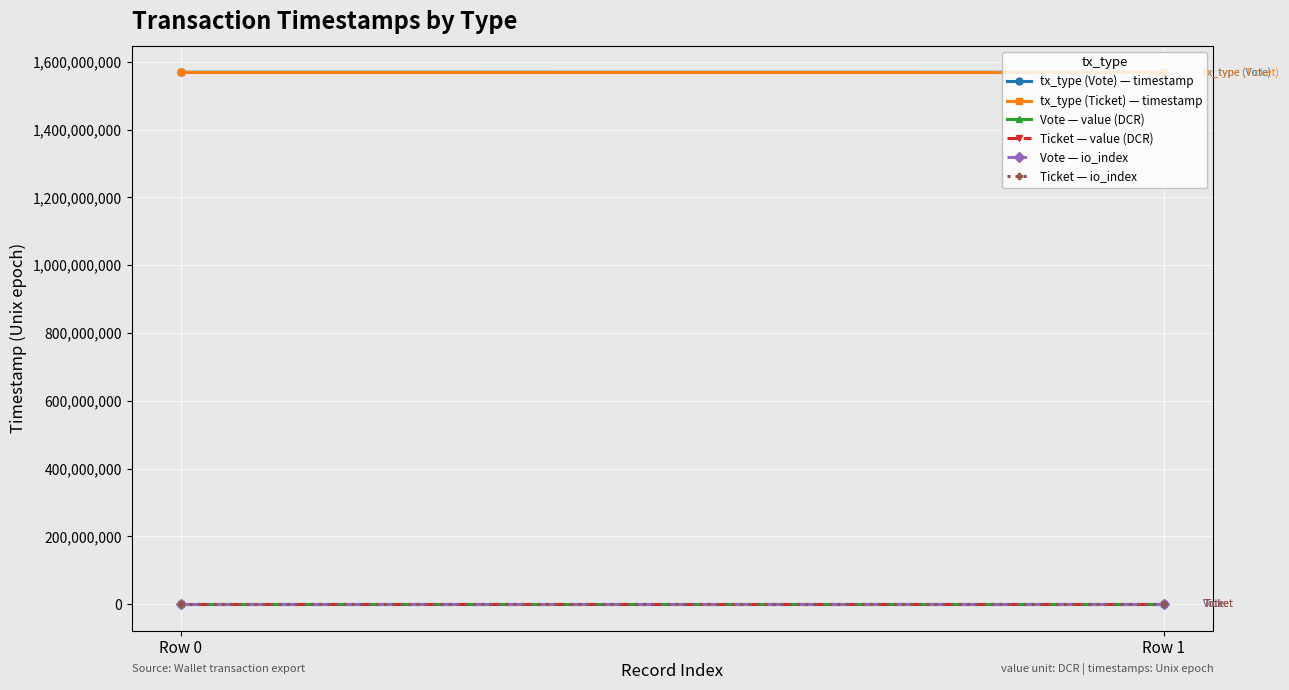

Between Row 1 and Row 0, which is larger?

Row 0